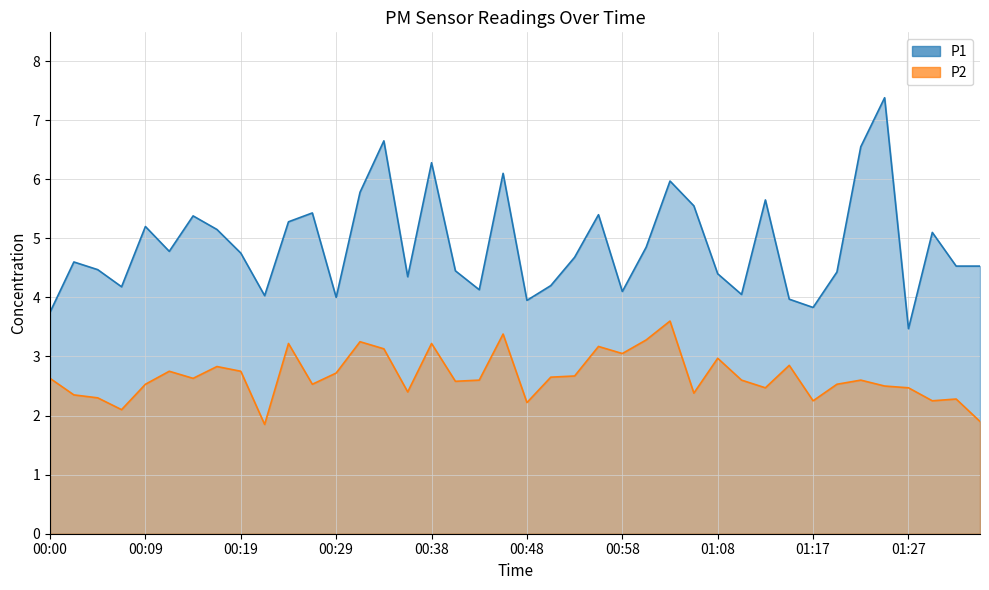

What is the value of the P1 point at the 25th from the left?

4.1